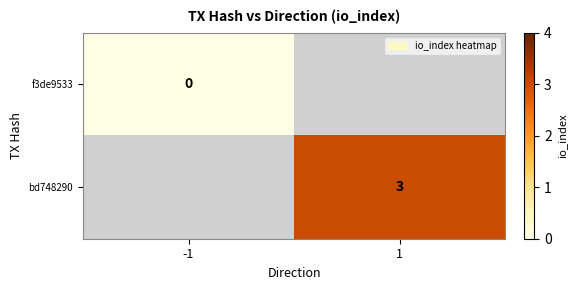

What is the maximum value shown in the chart?

3.0